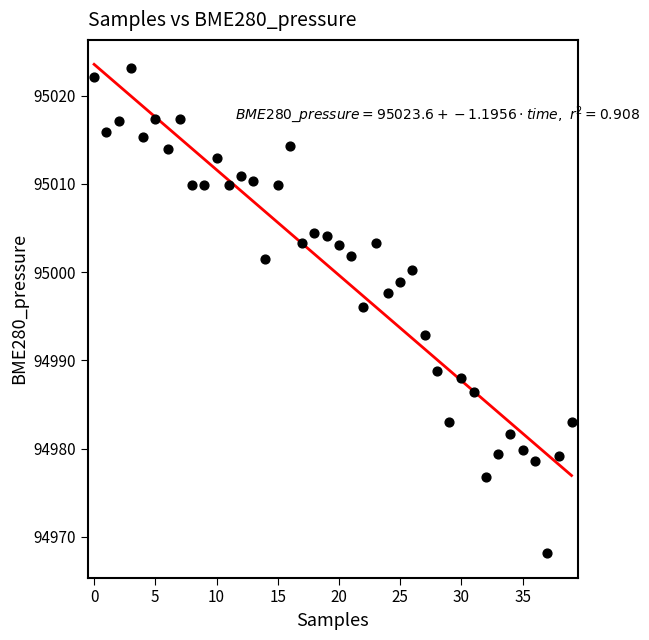

What Y value in the scatter plot is closest to 94995?

94996.0